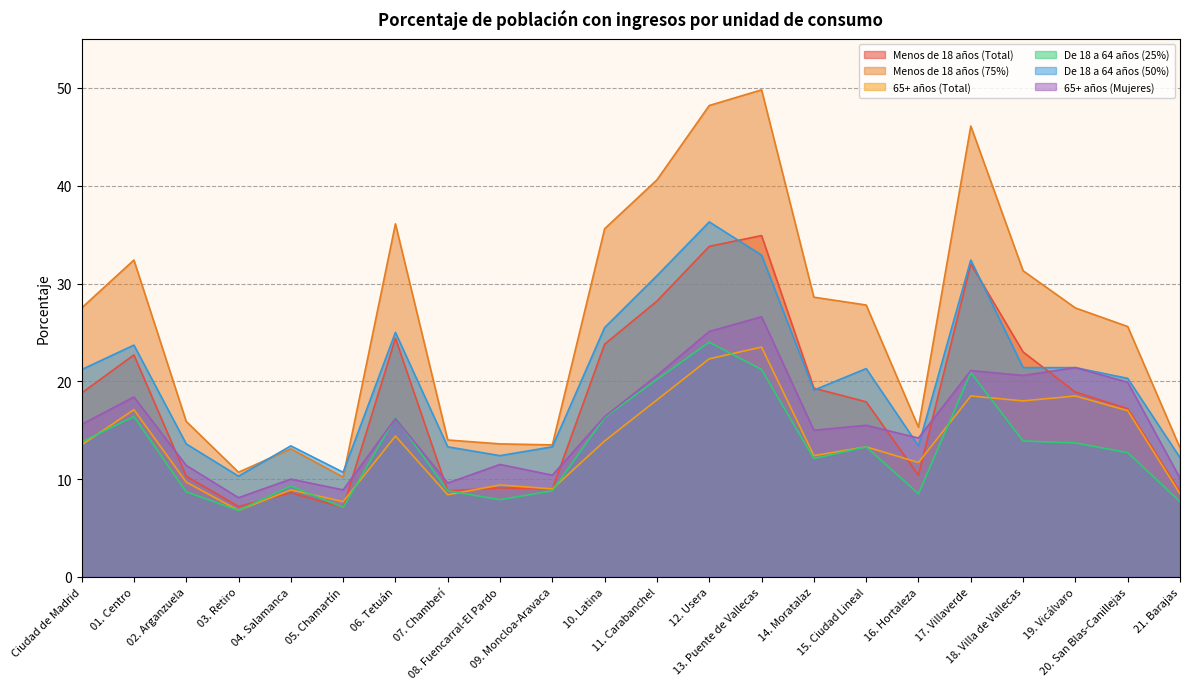

Reading right to left, what are all the values shown in this chart?

Menos de 18 años (Total): 8.7	17.2	18.9	23.0	32.0	10.4	17.9	19.3	34.9	33.8	28.2	23.8	9.0	9.1	8.8	24.4	7.1	8.6	7.2	10.3	22.7	18.8
Menos de 18 años (75%): 13.2	25.6	27.5	31.3	46.1	15.3	27.8	28.6	49.8	48.2	40.6	35.6	13.5	13.6	14.0	36.1	10.2	13.1	10.7	15.9	32.4	27.5
65+ años (Total): 8.5	17.0	18.5	18.0	18.5	11.7	13.3	12.4	23.5	22.3	18.1	13.9	9.0	9.4	8.4	14.4	7.7	8.9	6.8	9.7	17.1	13.5
De 18 a 64 años (25%): 7.7	12.7	13.7	13.9	20.9	8.5	13.3	12.1	21.2	24.0	20.2	16.3	8.8	7.9	8.8	16.3	7.1	9.3	6.8	8.7	16.4	13.8
De 18 a 64 años (50%): 12.2	20.3	21.4	21.4	32.4	13.4	21.3	19.1	32.9	36.3	30.8	25.5	13.3	12.4	13.3	25.0	10.7	13.4	10.3	13.6	23.7	21.2
65+ años (Mujeres): 10.1	19.9	21.4	20.6	21.1	14.2	15.5	15.0	26.6	25.1	20.6	16.4	10.4	11.5	9.6	16.2	8.9	10.0	8.1	11.4	18.4	15.6